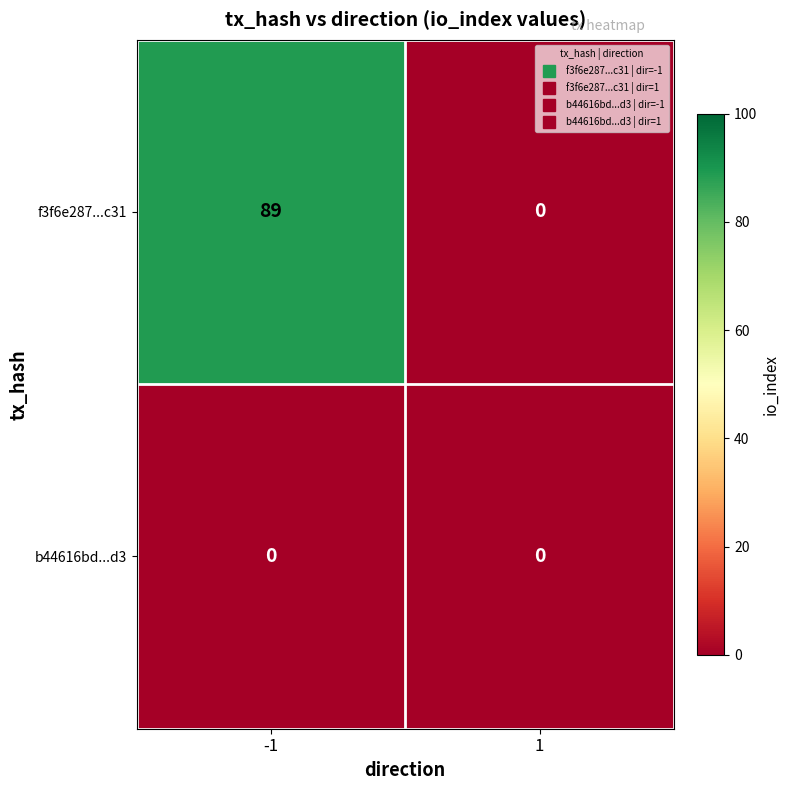

True or false: b44616bd...d3 has a value of 0 at -1.

True